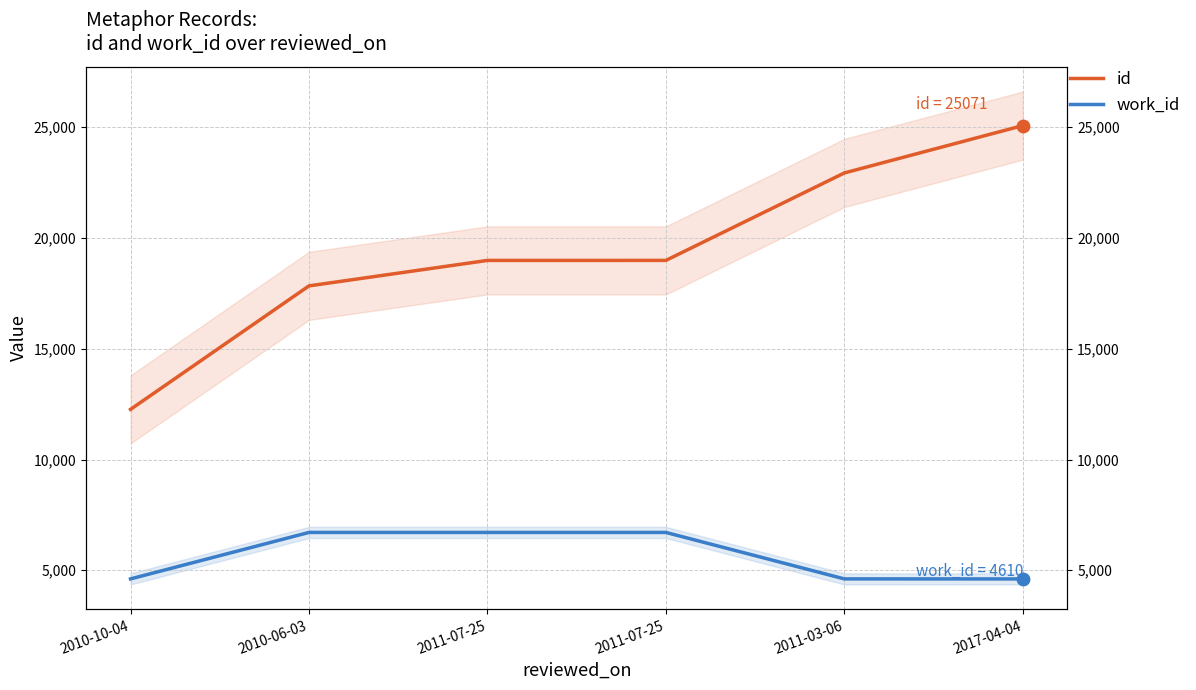

Which series reaches the minimum Y coordinate?

work_id